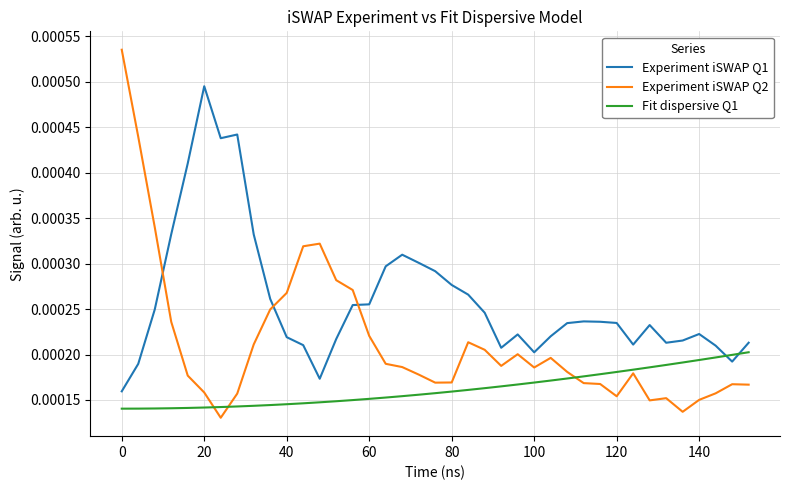

Which series ends up on top after the final intersection of Fit dispersive Q1 and Experiment iSWAP Q2?

Fit dispersive Q1